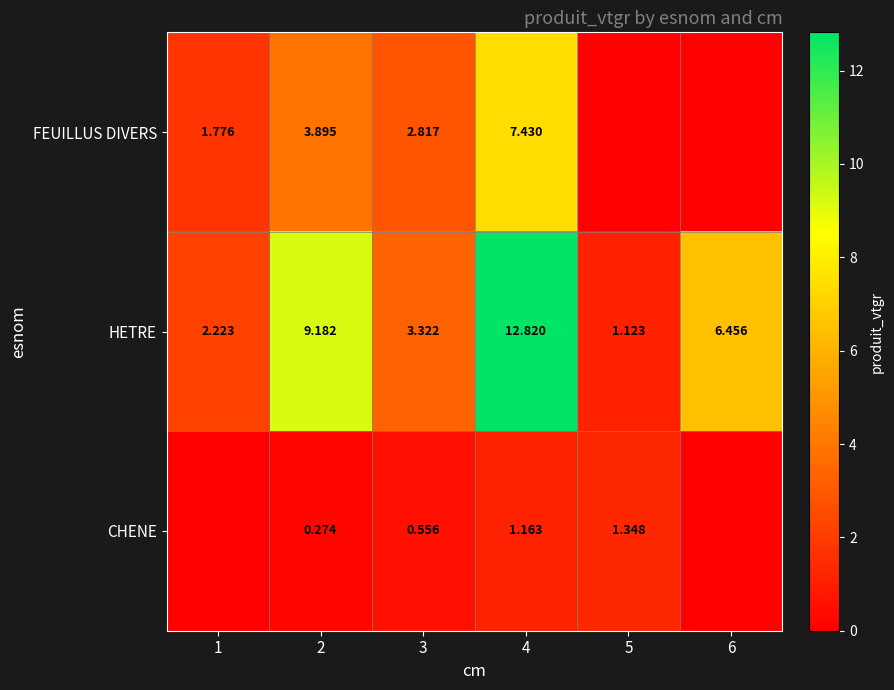

Rank the series at 2 from highest to lowest value.

HETRE, FEUILLUS DIVERS, CHENE